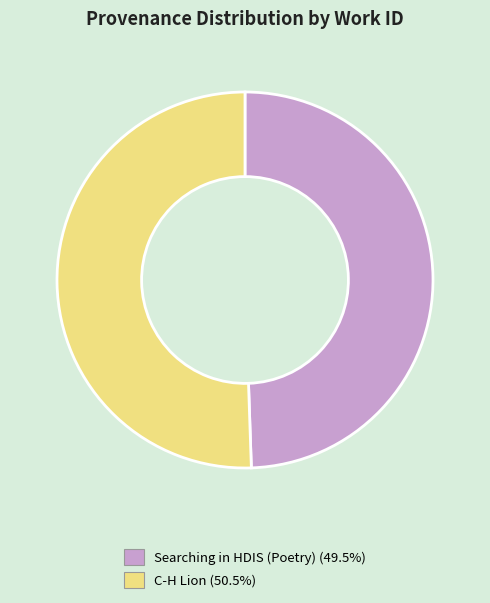

Is it true that C-H Lion is 61% of the pie?

False